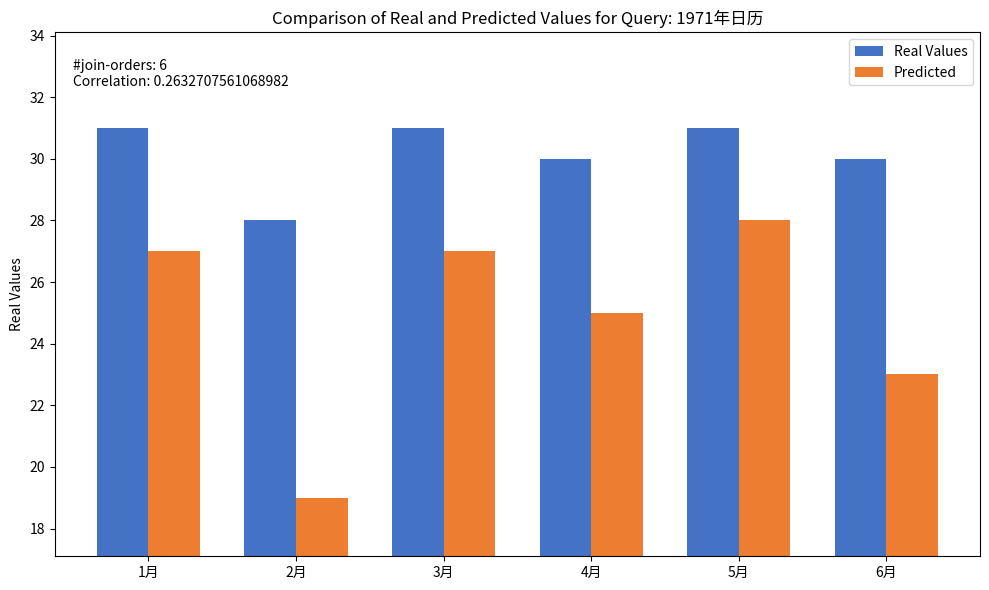

At which label does Predicted reach its peak?

5月